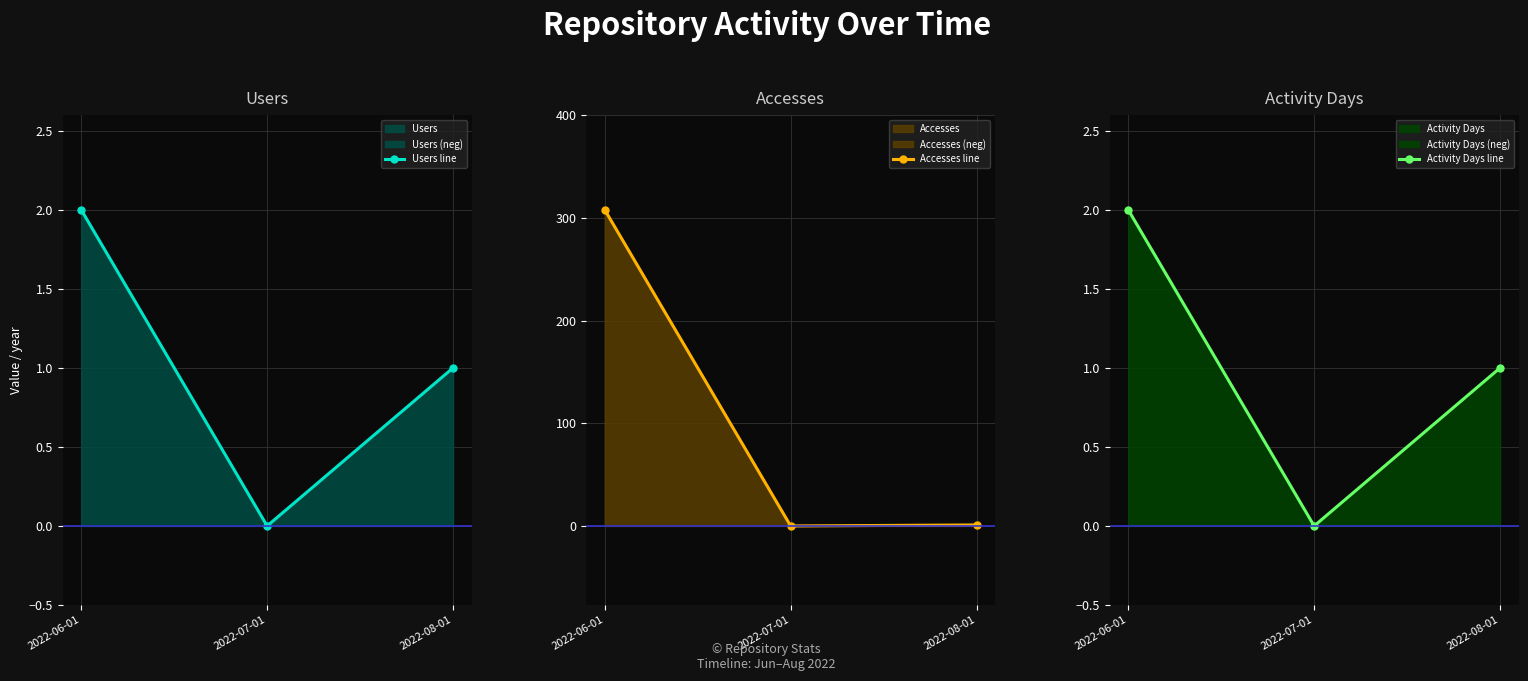

At which label is Users line closest to 1?

2022-08-01